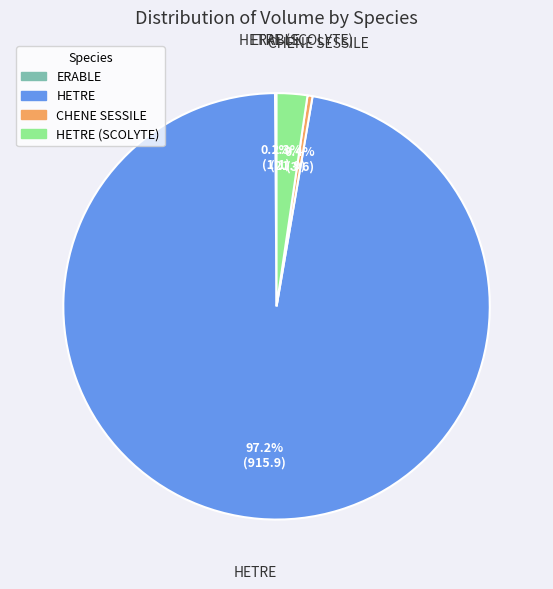

Between HETRE (SCOLYTE) and CHENE SESSILE, which is larger?

HETRE (SCOLYTE)